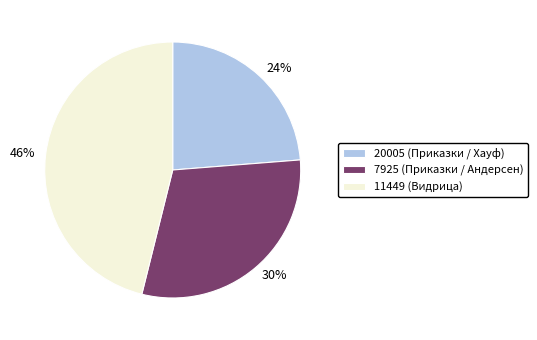

Is there any slice that represents more than half of the pie?

No